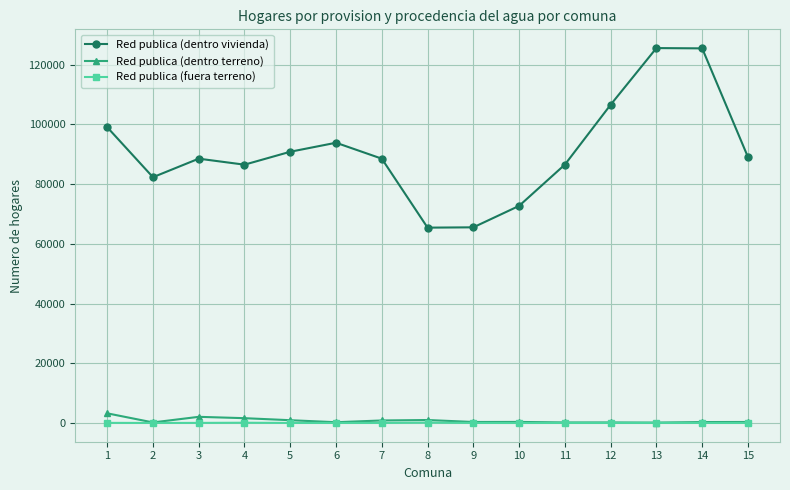

Where is the first local minimum for Red publica (dentro vivienda)?

2